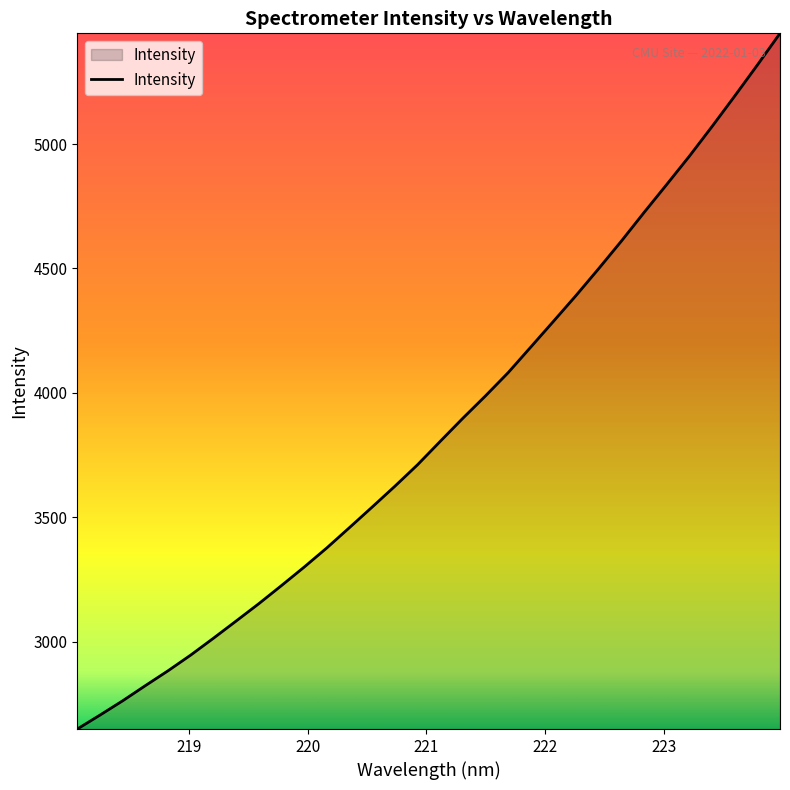

Reading left to right, what are all the values shown in this chart?

2648.7	2704.7	2762.1	2823.1	2882.9	2946.1	3013.6	3082.8	3152.5	3225.4	3299.7	3376.9	3458.5	3541.1	3624.6	3711.0	3805.0	3898.1	3988.0	4081.5	4184.5	4287.8	4392.0	4500.0	4610.7	4725.5	4838.0	4951.7	5070.9	5193.2	5317.8	5445.2